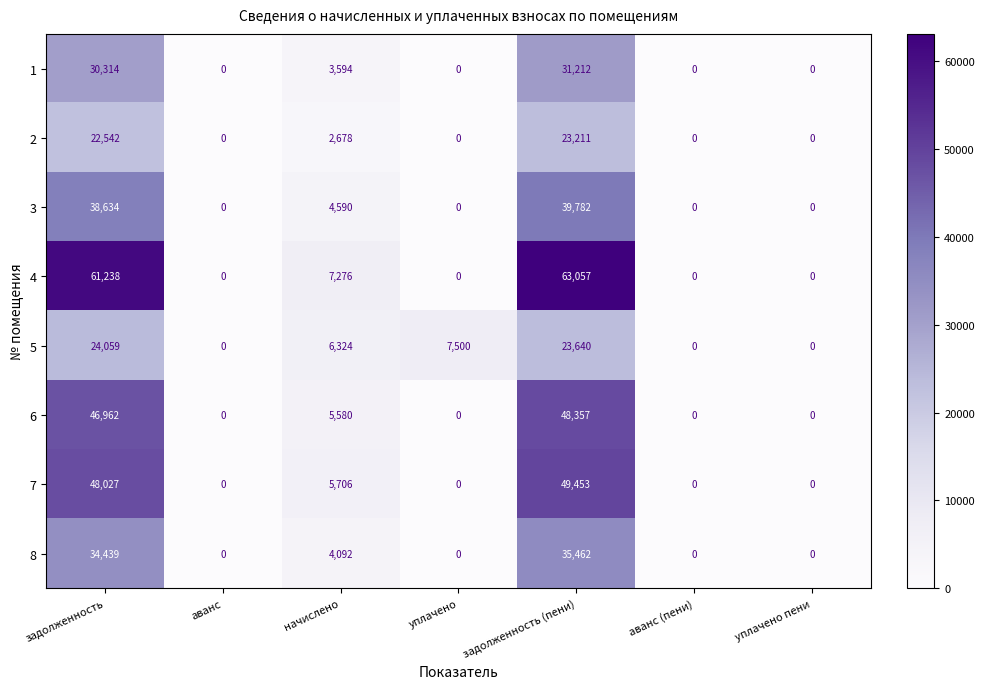

Rank the series by their maximum value, from highest to lowest.

4, 7, 6, 3, 8, 1, 5, 2